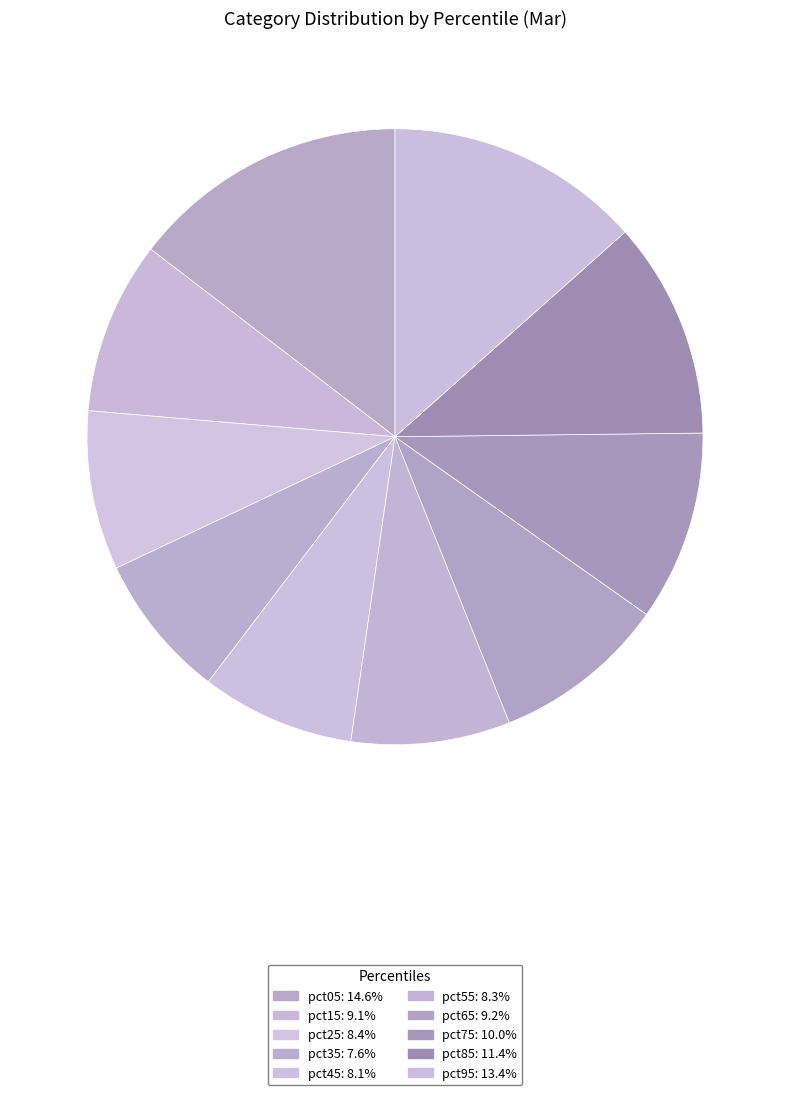

To the nearest percent, what is the combined percentage of pct15 and pct35?

17%